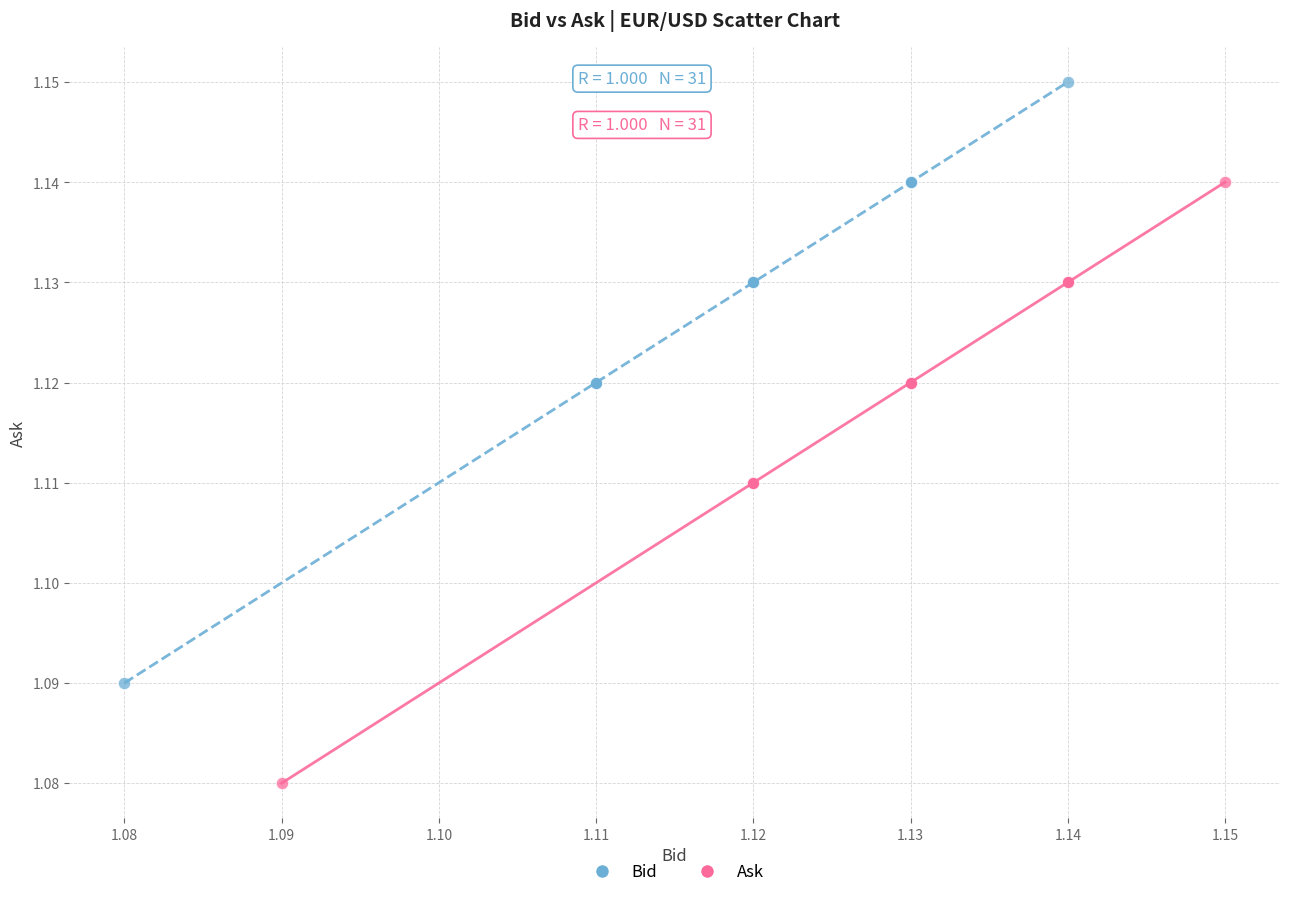

What are all the series names shown in the legend?

Bid, Ask